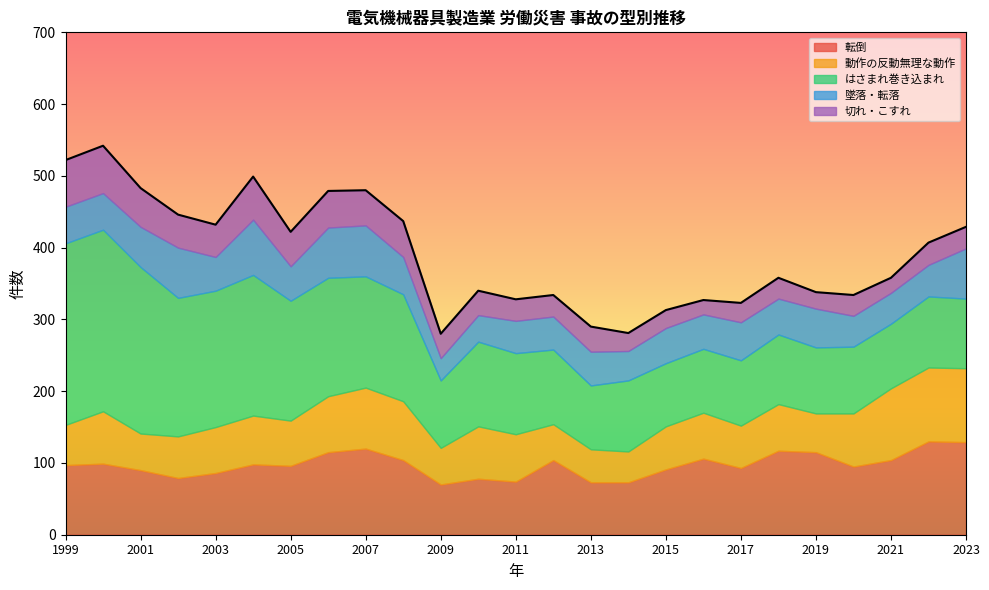

At which label is はさまれ巻き込まれ closest to 170?

2005